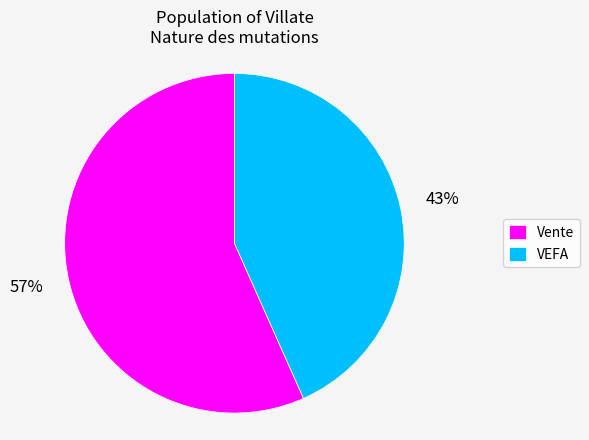

Between VEFA and Vente, which is larger?

Vente